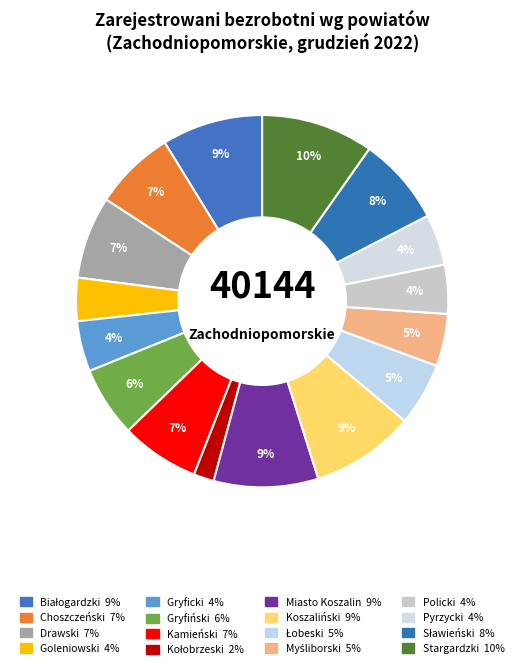

Combined, do Pyrzycki and Sławieński account for over 50%?

No